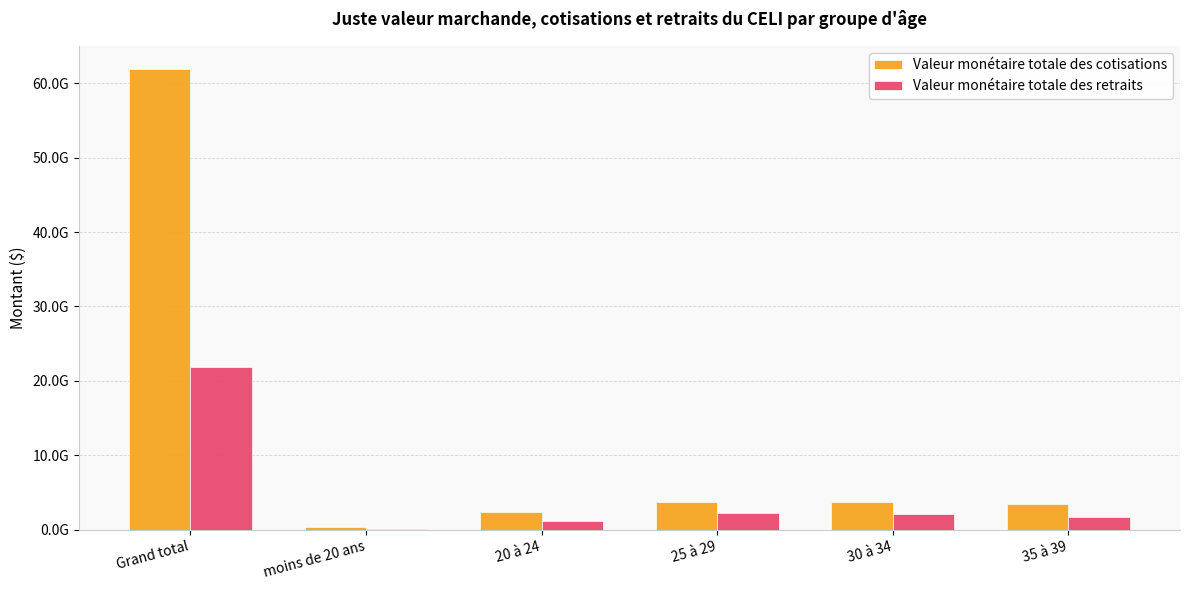

Reading right to left, extract all data points from this chart.

Valeur monétaire totale des cotisations: 35 à 39=3399760000	30 à 34=3665861000	25 à 29=3741162000	20 à 24=2408987000	moins de 20 ans=343989000	Grand total=61925669000
Valeur monétaire totale des retraits: 35 à 39=1777945000	30 à 34=2088698000	25 à 29=2189787000	20 à 24=1160789000	moins de 20 ans=64781000	Grand total=21835766000